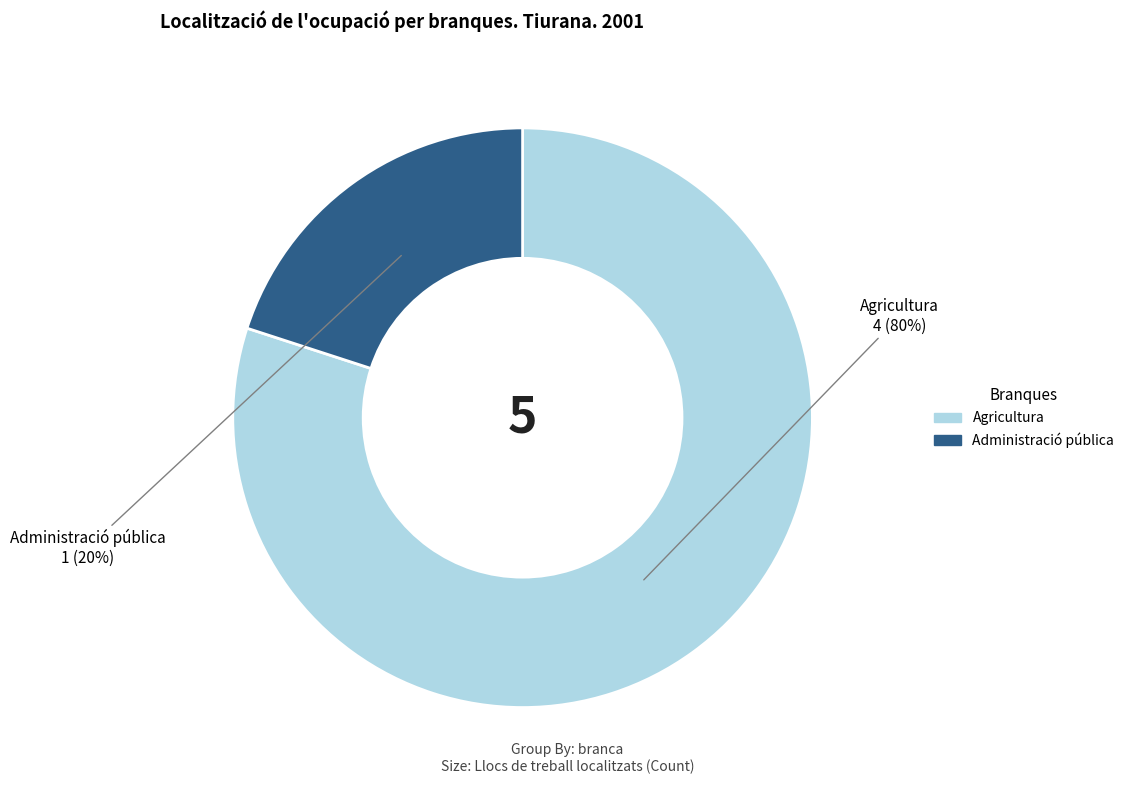

Do Agricultura and Administració pública together represent more than half of the pie?

Yes